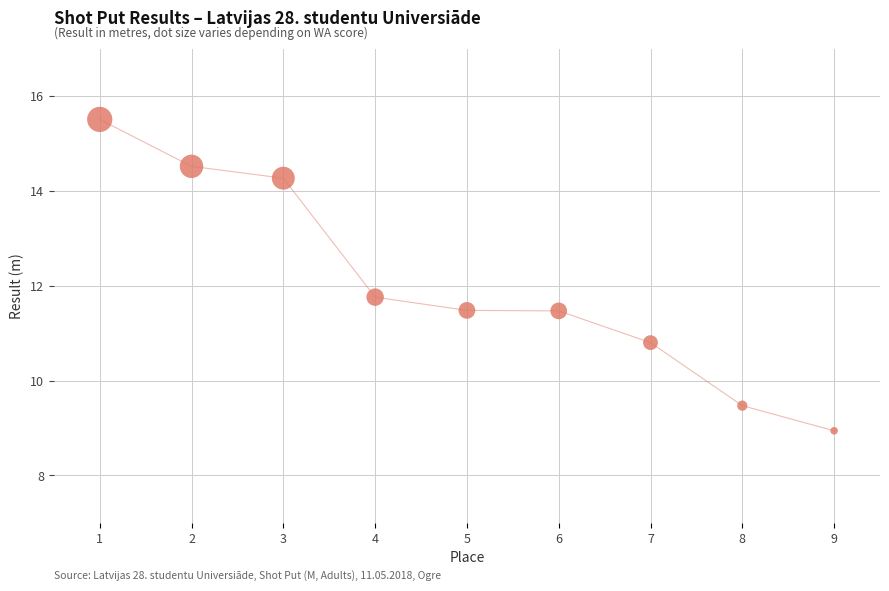

What is the average Y value?

12.0